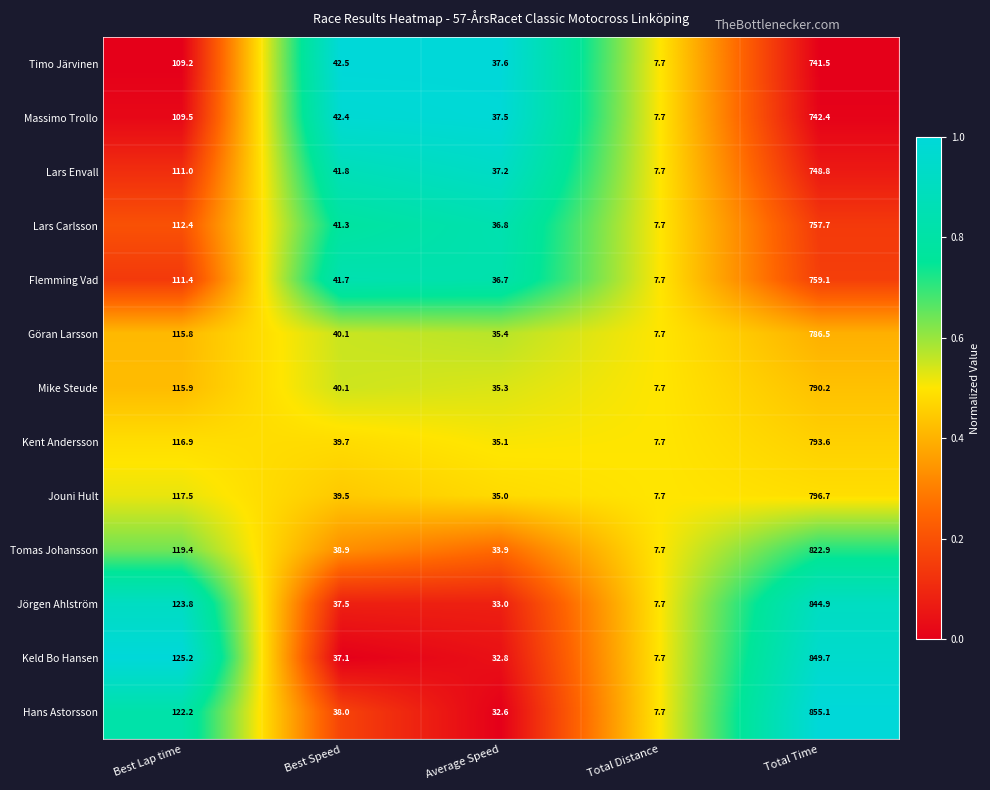

Which series has the largest range (max minus min)?

Hans Astorsson